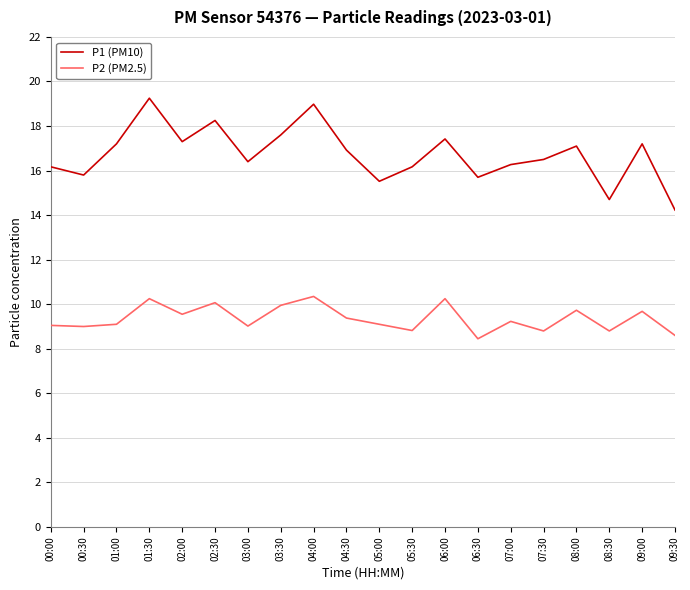

Is it true that P1 (PM10) equals 15.7 at 06:30?

True